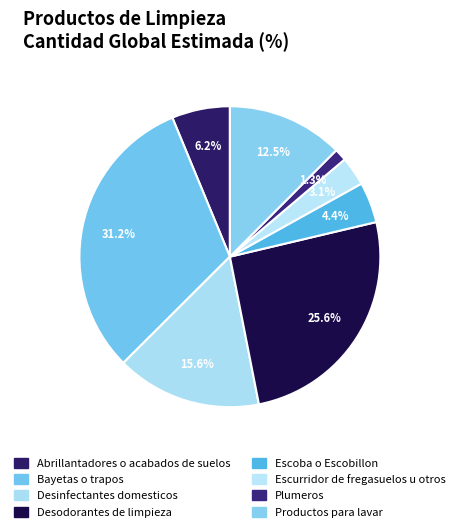

How many slices are in this pie chart?

8